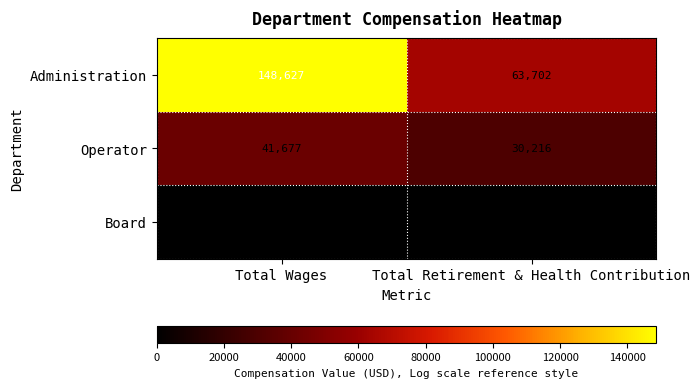

At how many categories does at least one series exceed 42516?

2